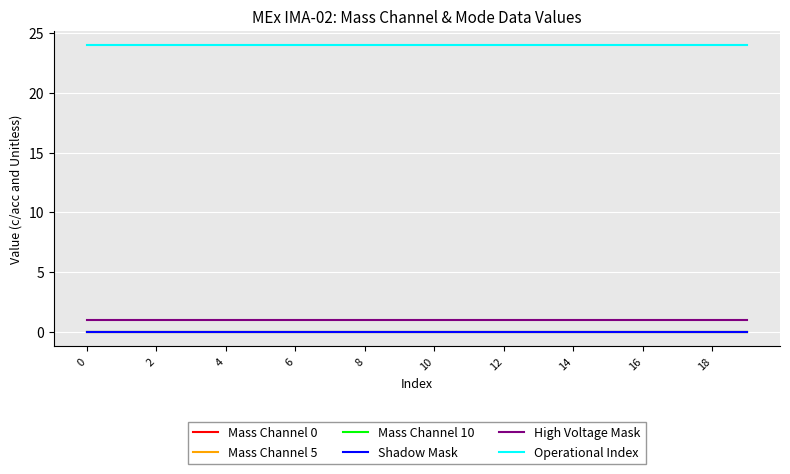

How many lines are shown in the chart?

6